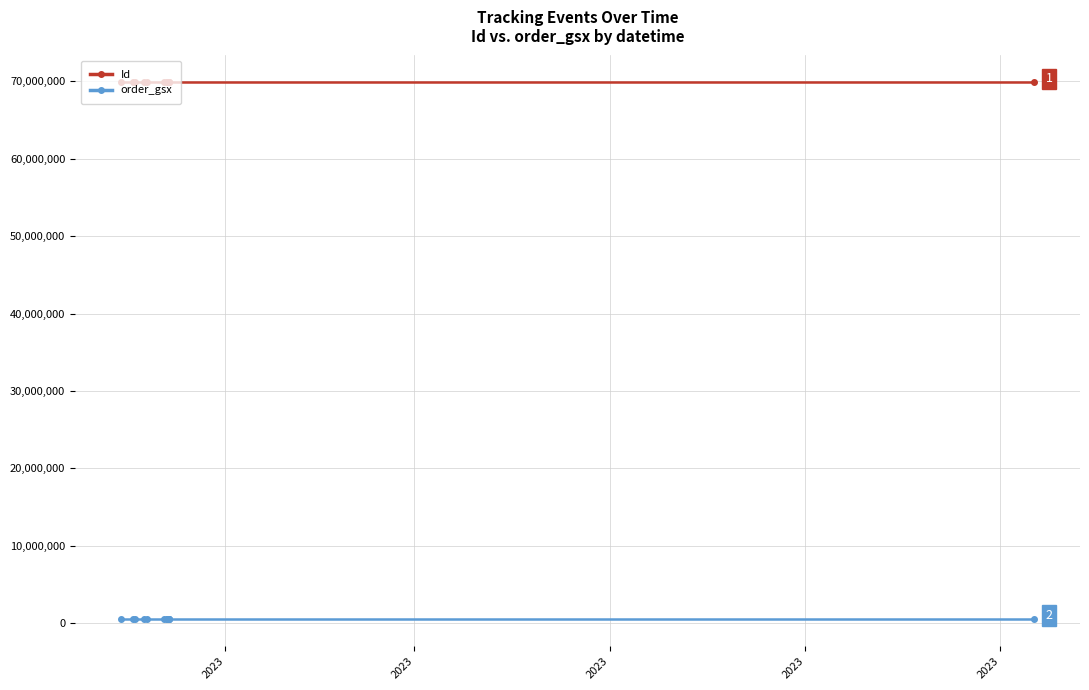

Rank the series by their average value, from highest to lowest.

Id, order_gsx